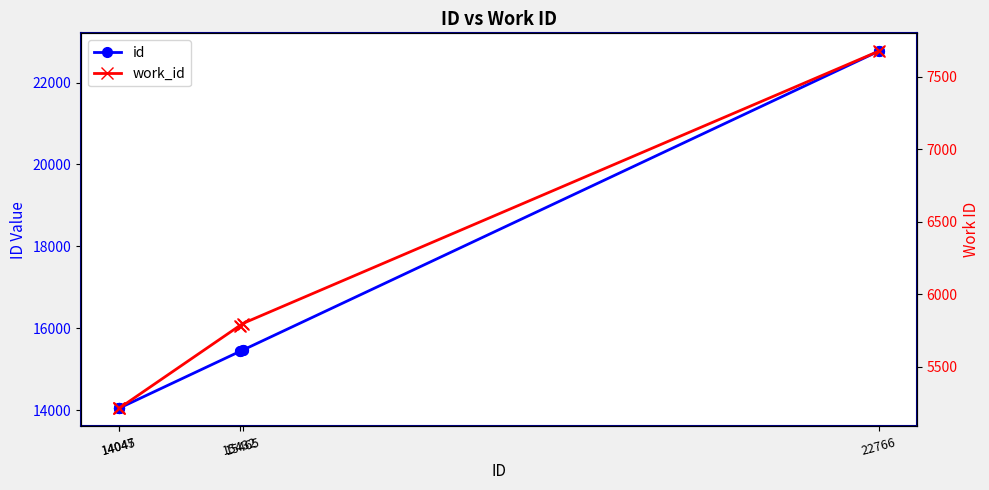

Which series has the largest Y range (max minus min)?

id